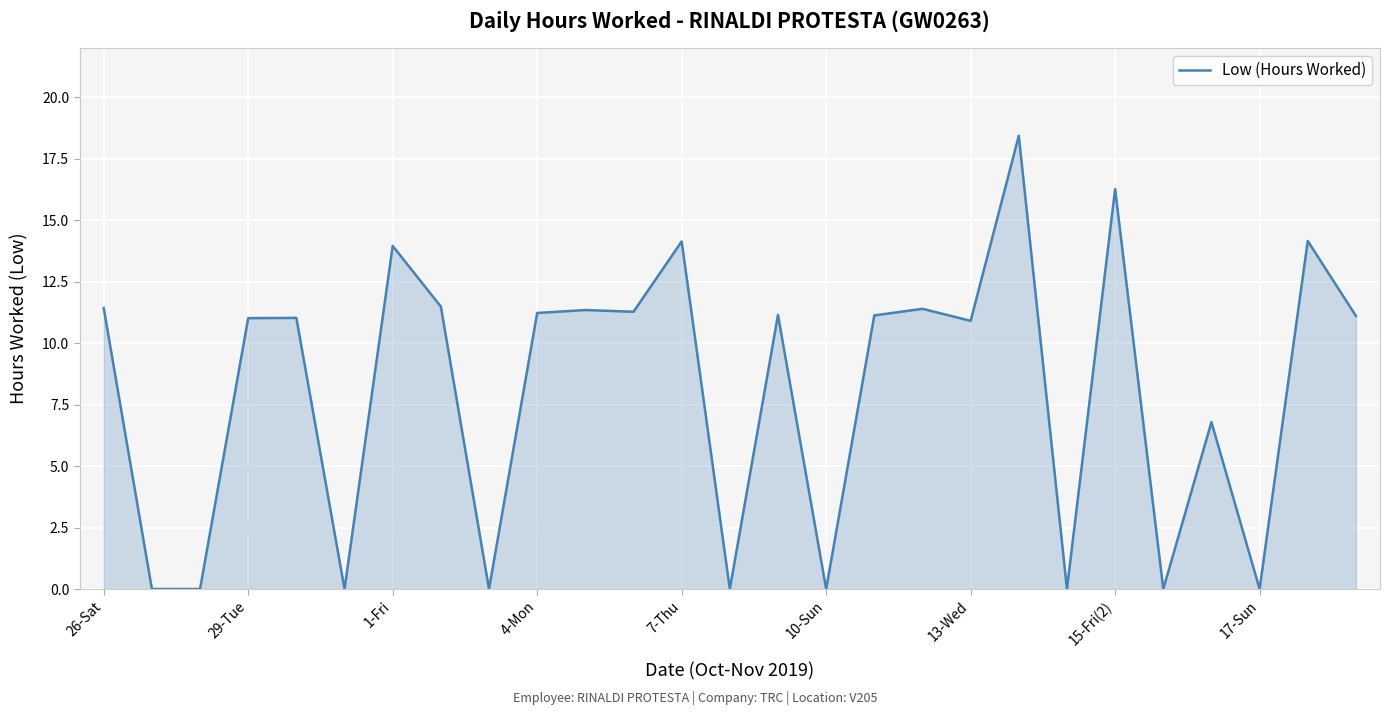

What is the maximum value shown in the chart?

18.4